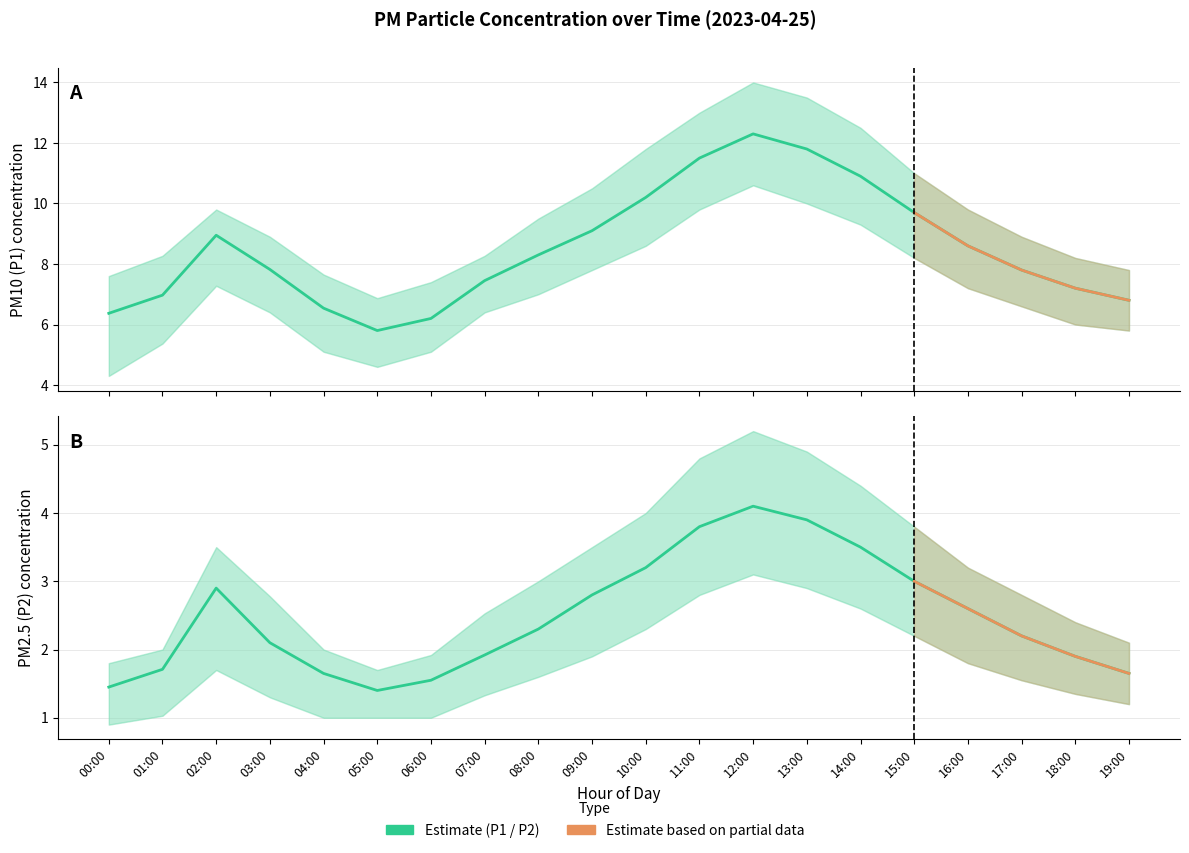

True or false: P1 (PM10) has a value of 10.2 at 10:00.

True